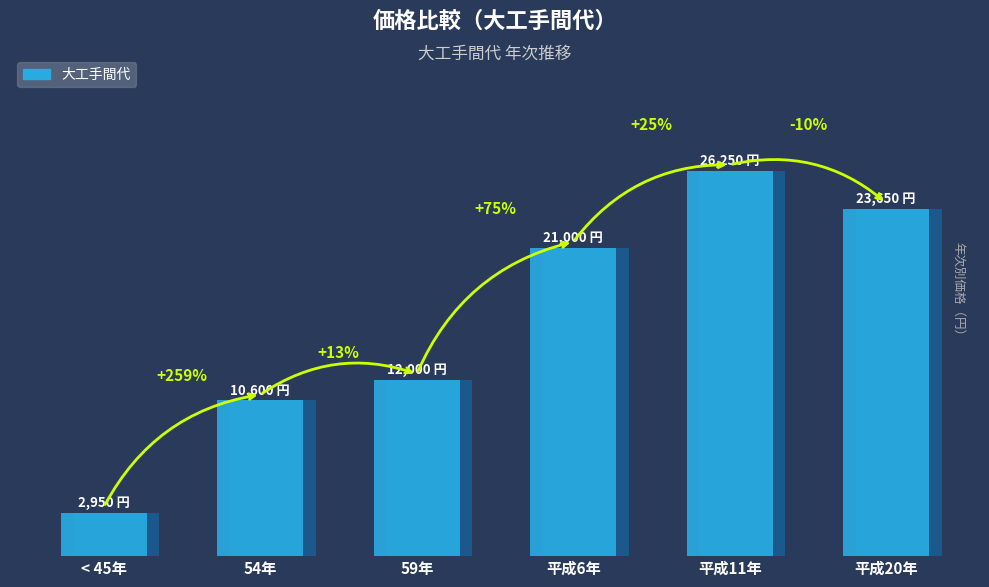

How many values exceed 21000?

2